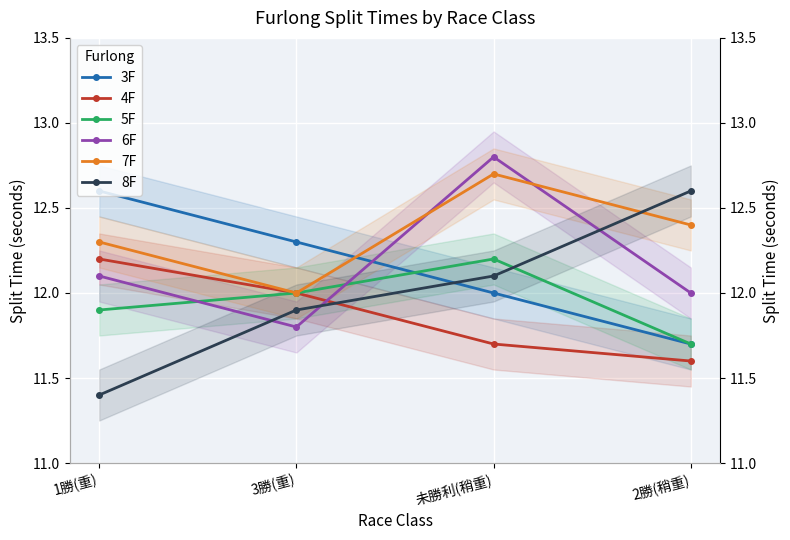

Which category has the lowest value in the 7F series?

3勝(重)